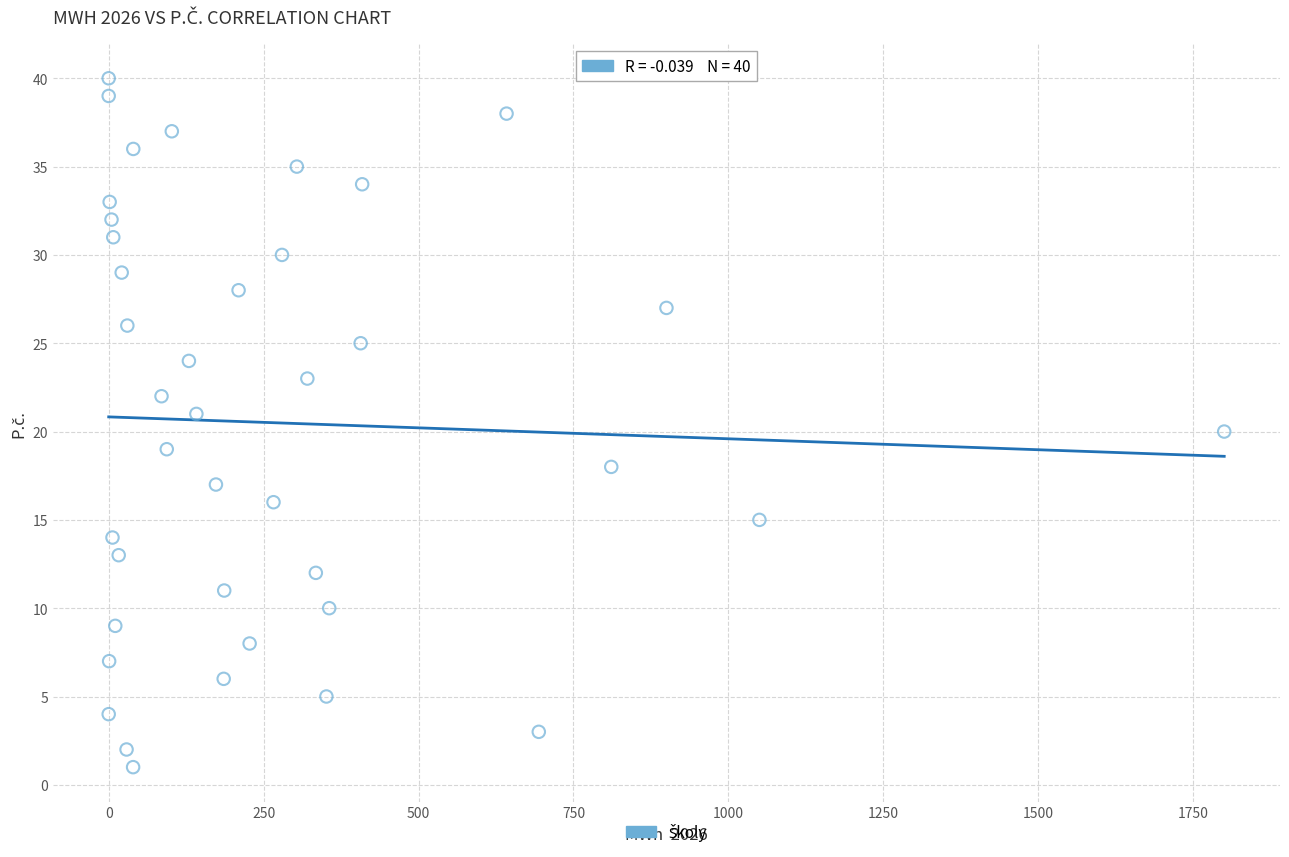

What is the range of Y values (max minus min)?

39